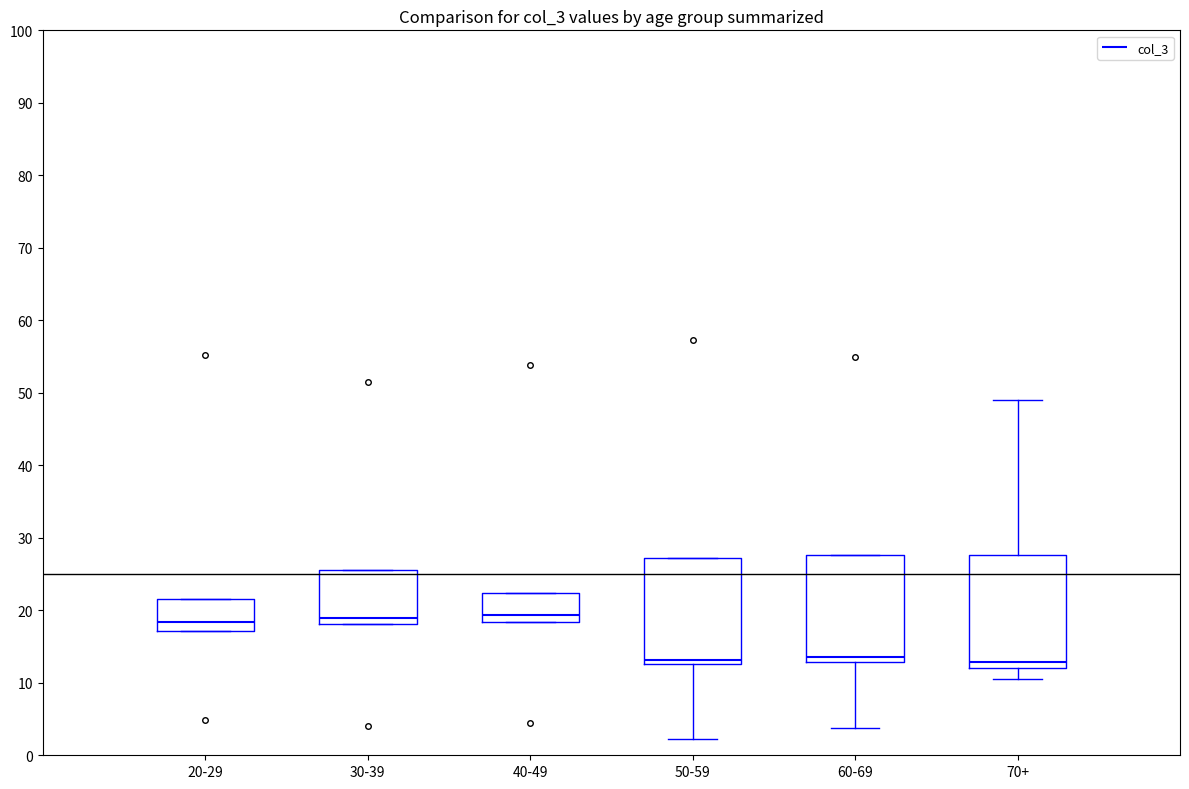

Reading left to right, read every box against the y-axis: the position of its median line, the range the box covers, and the ends of its whiskers. The values are not printed on the chart, so give them approximately, as read against the axis.

20-29: median 18, box 17 to 22, whiskers 17 to 22
30-39: median 19, box 18 to 26, whiskers 18 to 26
40-49: median 19, box 18 to 22, whiskers 18 to 22
50-59: median 13 (just above the box's lower edge), box 13 to 27, whiskers 2 to 27
60-69: median 14, box 13 to 28, whiskers 4 to 28
70+: median 13, box 12 to 28, whiskers 11 to 49